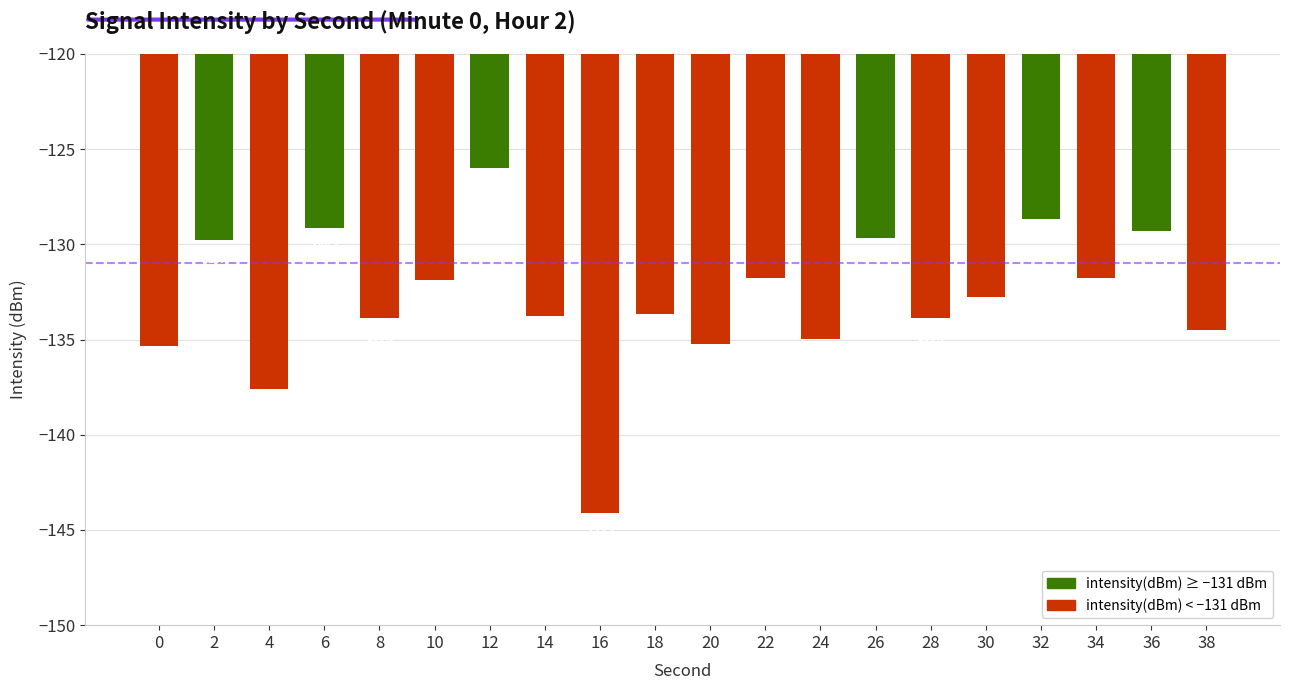

Which category has the lowest value across all series?

16